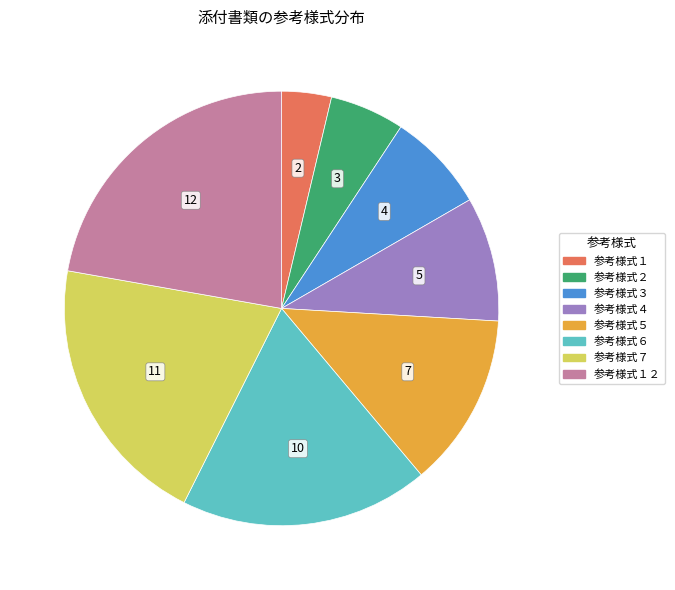

Does any single category account for the majority?

No